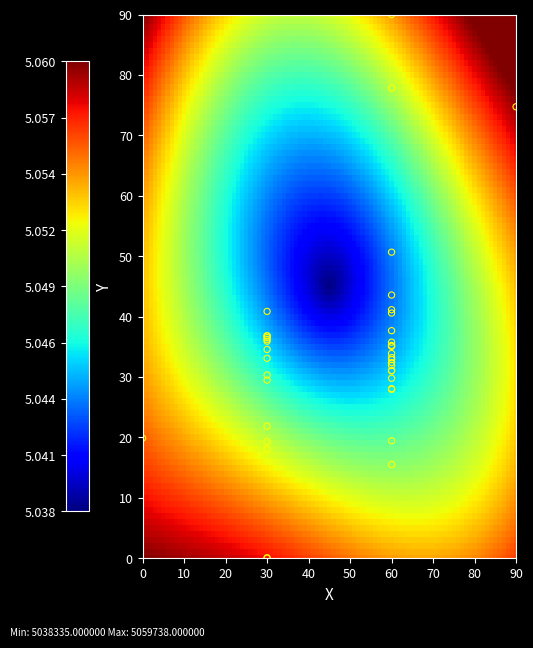

What Y value in the scatter plot is closest to 45?

43.6